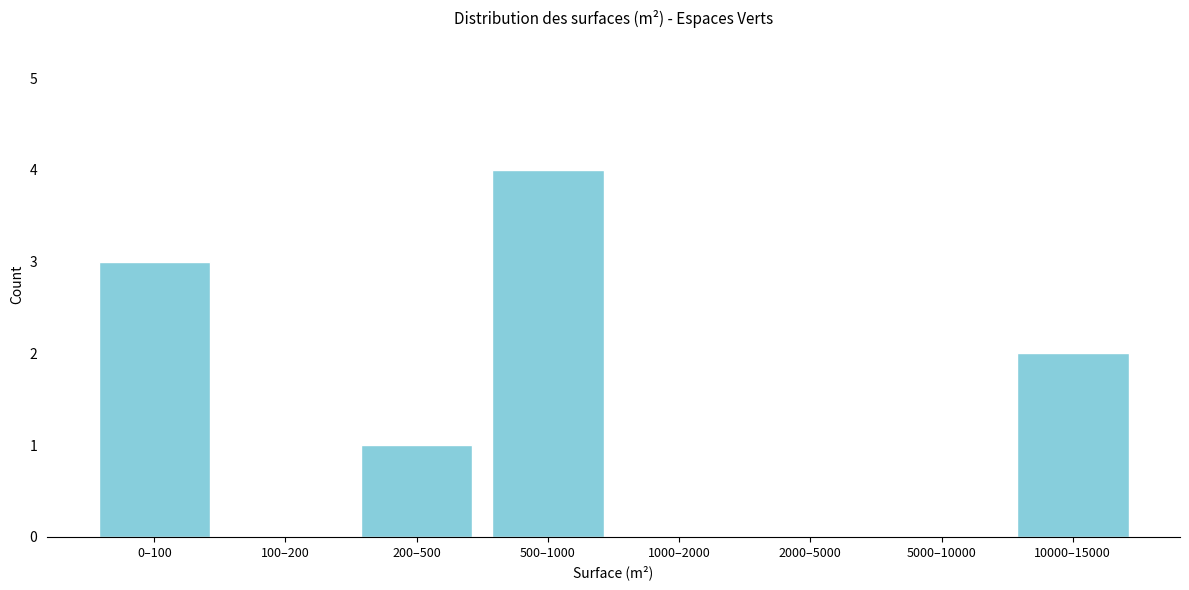

Reading left to right, extract all data points from this chart.

0–100=3	100–200=0	200–500=1	500–1000=4	1000–2000=0	2000–5000=0	5000–10000=0	10000–15000=2